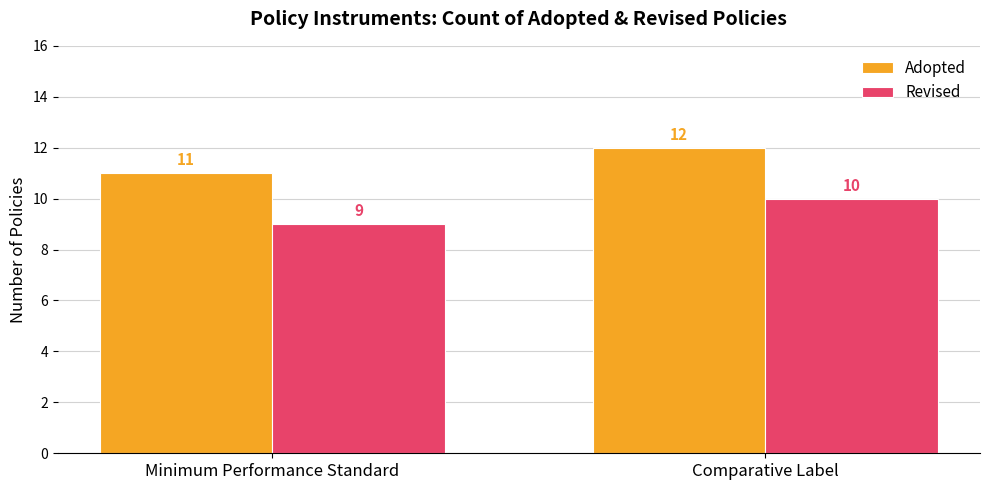

What are all the series names shown in the legend?

Adopted, Revised